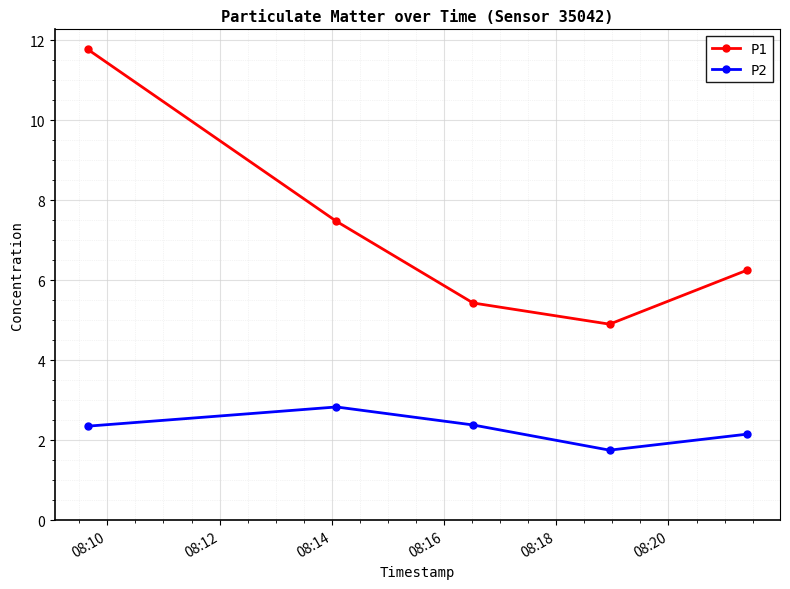

In P1, how many points are lower than both neighbors (excluding endpoints)?

1